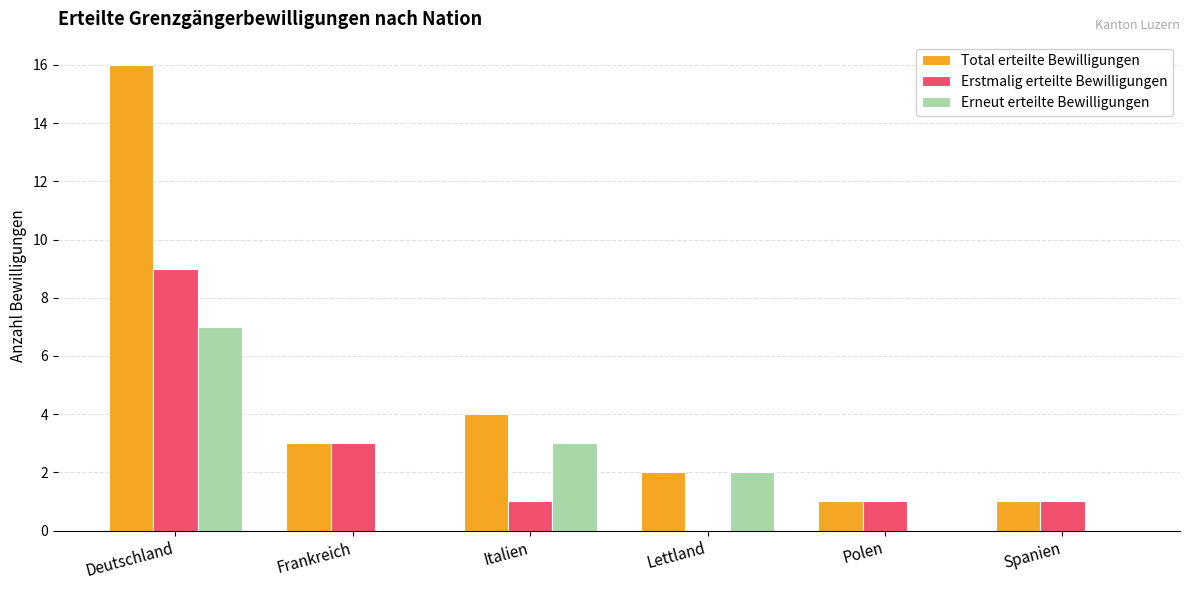

Which series changed the most between Deutschland and Polen?

Total erteilte Bewilligungen